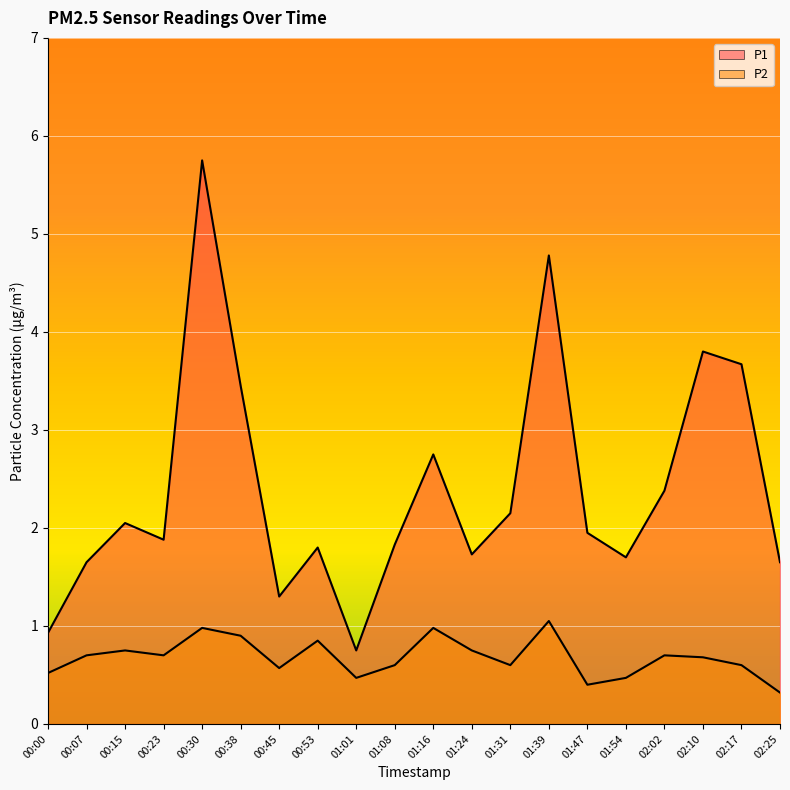

What is the minimum value shown in the chart?

0.3